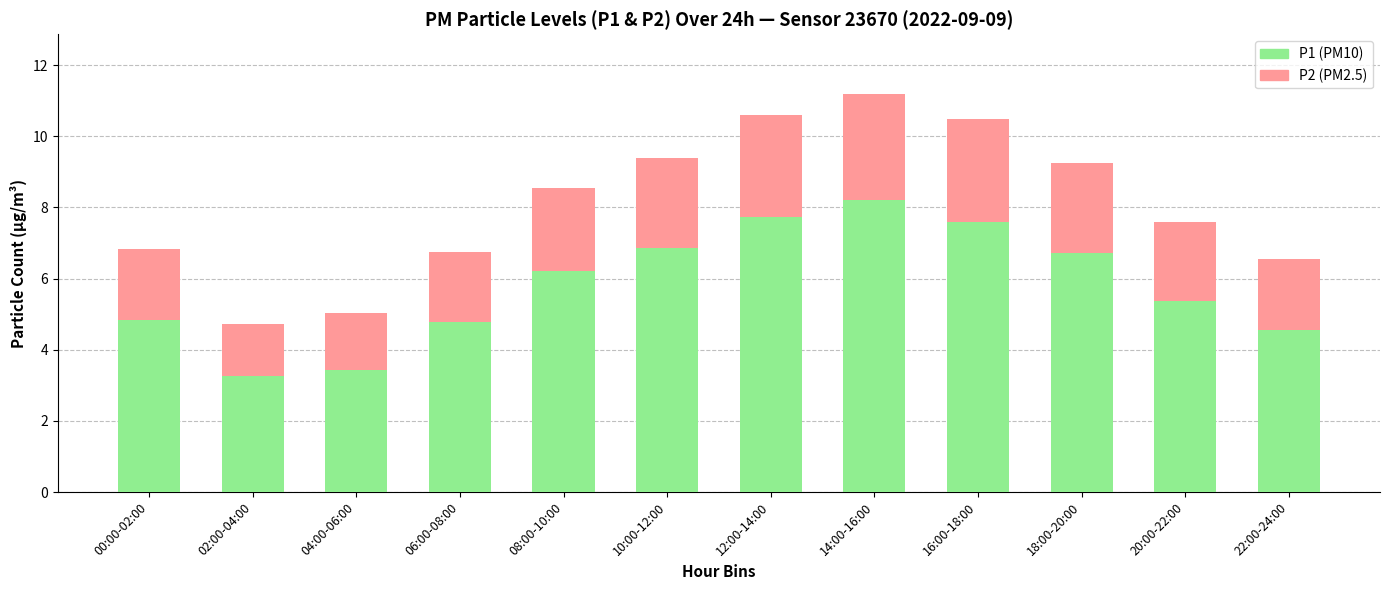

What is the total value across all series at 00:00-02:00?

6.8